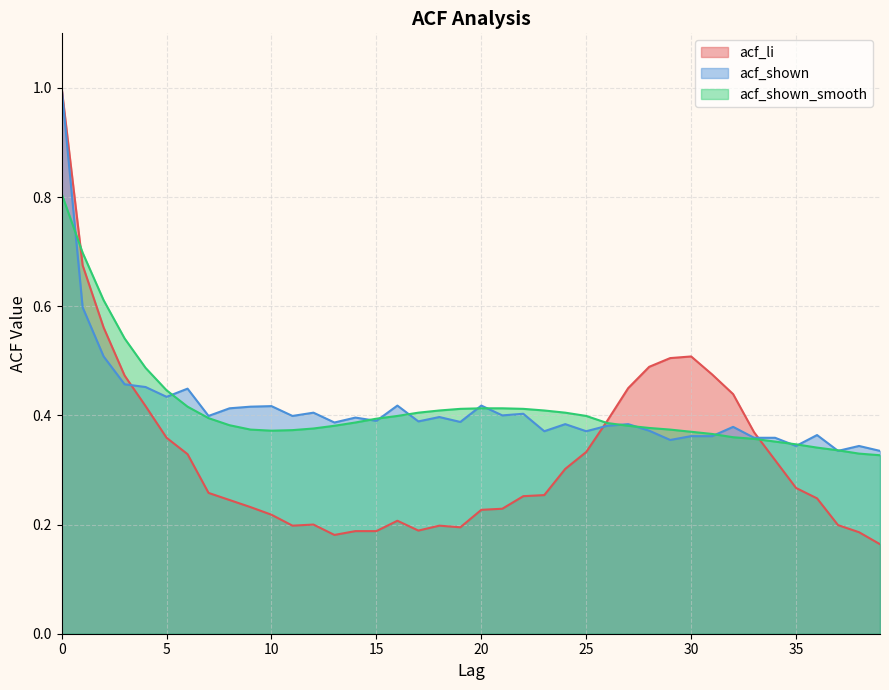

List the labels in order of acf_shown_smooth value, smallest first.

39, 38, 37, 36, 35, 34, 33, 32, 31, 30, 10, 11, 9, 29, 12, 28, 13, 27, 8, 26, 14, 15, 7, 16, 25, 17, 24, 18, 23, 19, 22, 20, 21, 6, 5, 4, 3, 2, 1, 0